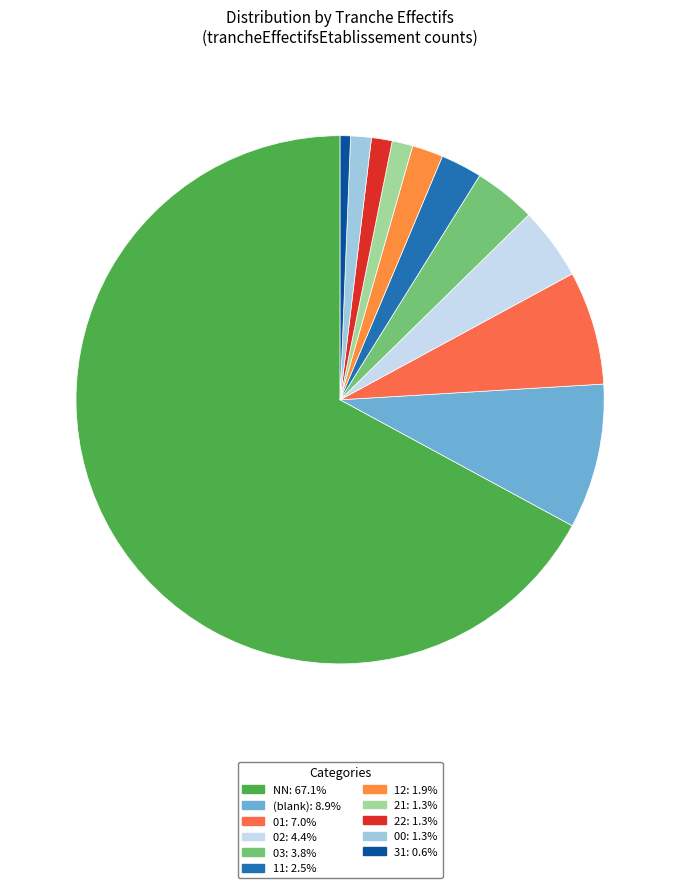

Is there a majority slice in this chart?

Yes